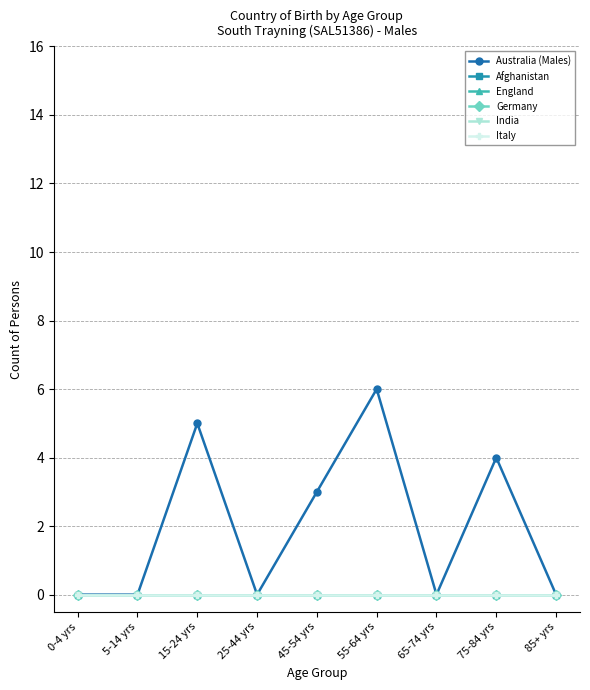

Which series has the largest total across all categories?

Australia (Males)